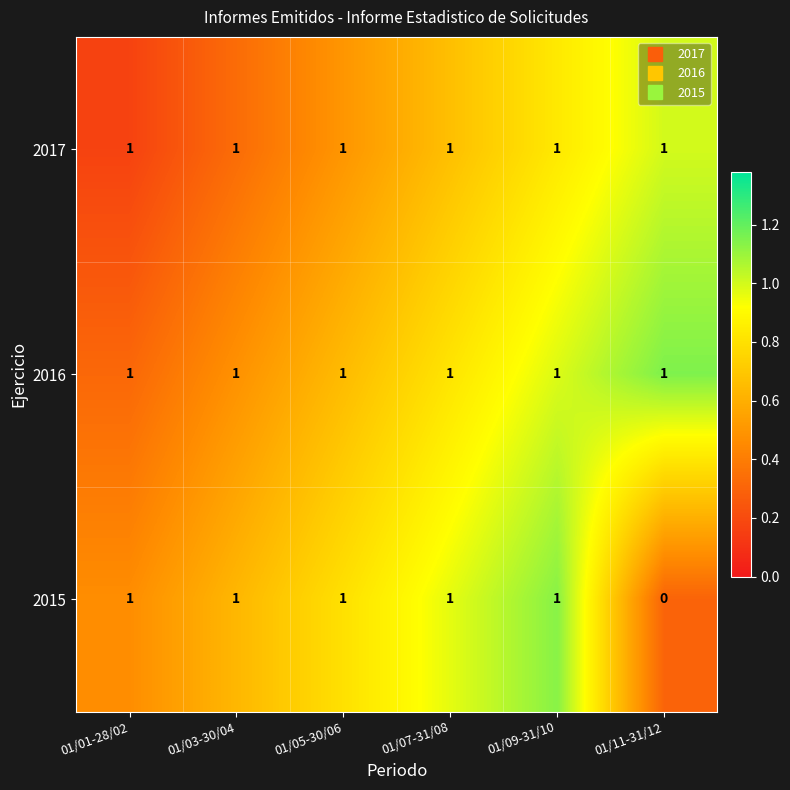

What is the sum of all 2017 values?

6